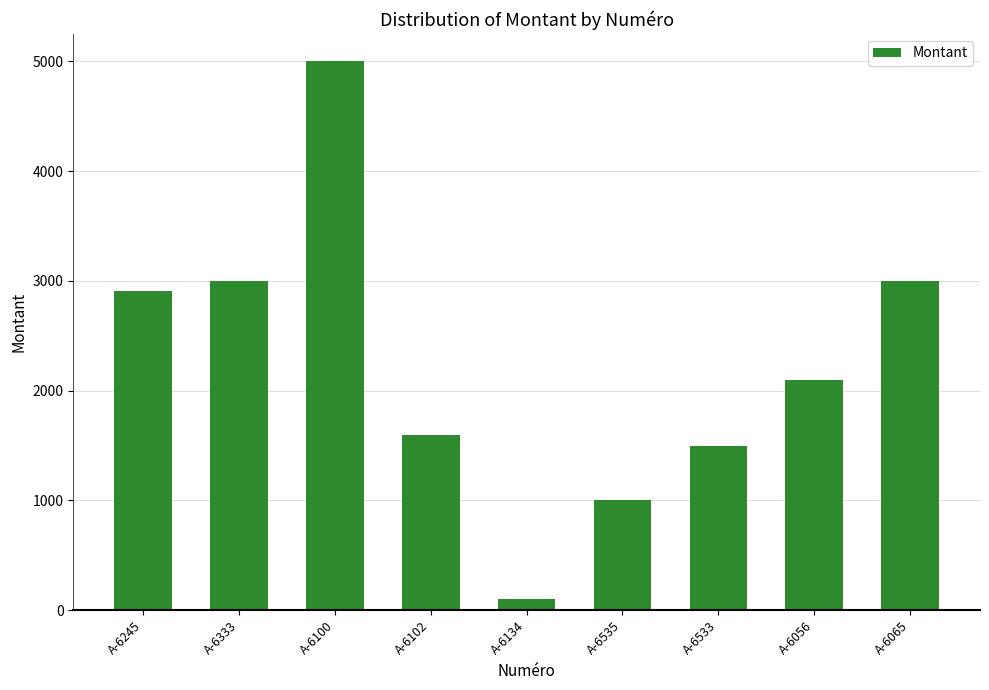

At which label is the value closest to 2550?

A-6245